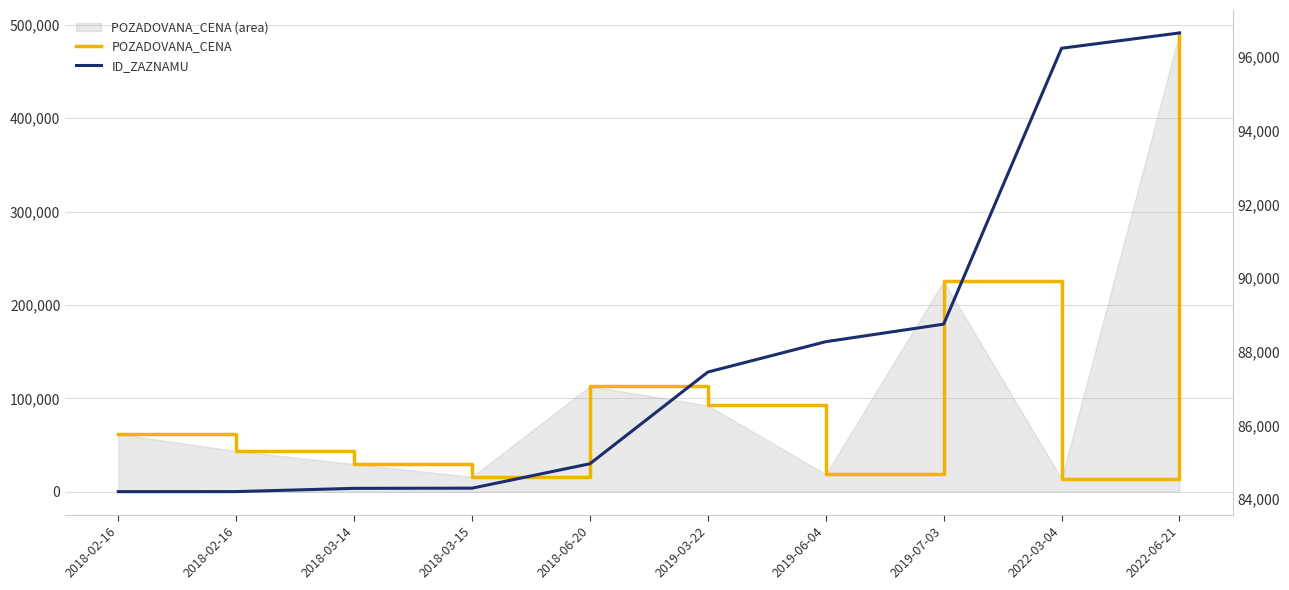

Reading left to right, list all the values displayed in this chart.

POZADOVANA_CENA: 2018-02-16=61787	2018-02-16=43566	2018-03-14=29610	2018-03-15=15900	2018-06-20=113000	2019-03-22=92310	2019-06-04=18720	2019-07-03=225400	2022-03-04=14000	2022-06-21=491400
ID_ZAZNAMU: 2018-02-16=84200	2018-02-16=84202	2018-03-14=84290	2018-03-15=84295	2018-06-20=84958	2019-03-22=87447	2019-06-04=88271	2019-07-03=88747	2022-03-04=96236	2022-06-21=96652